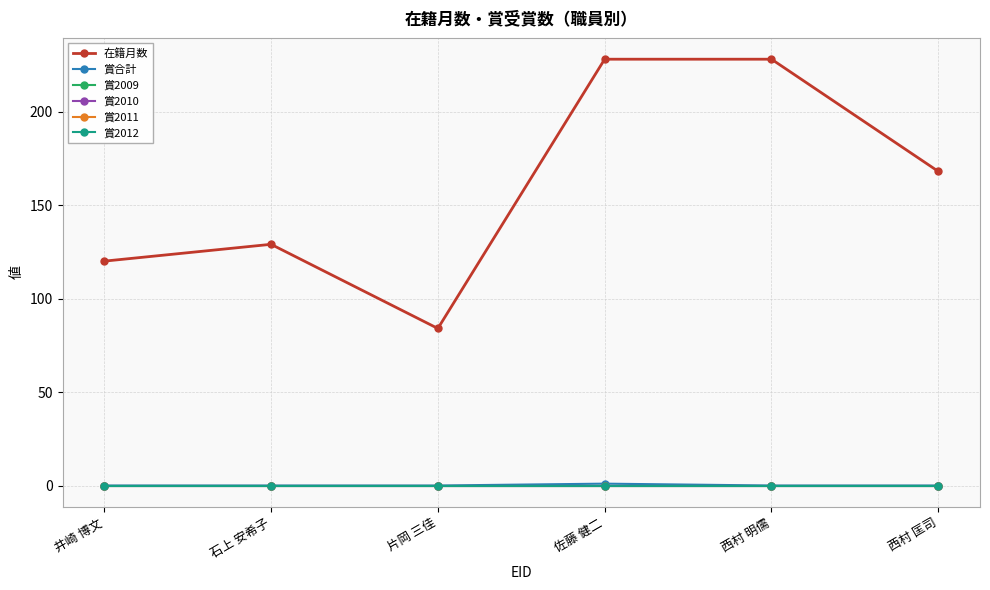

List the series in order of their peak value, highest first.

在籍月数, 賞合計, 賞2009, 賞2010, 賞2011, 賞2012